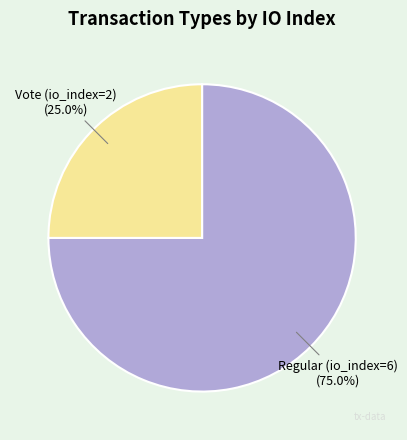

Is there a majority slice in this chart?

Yes